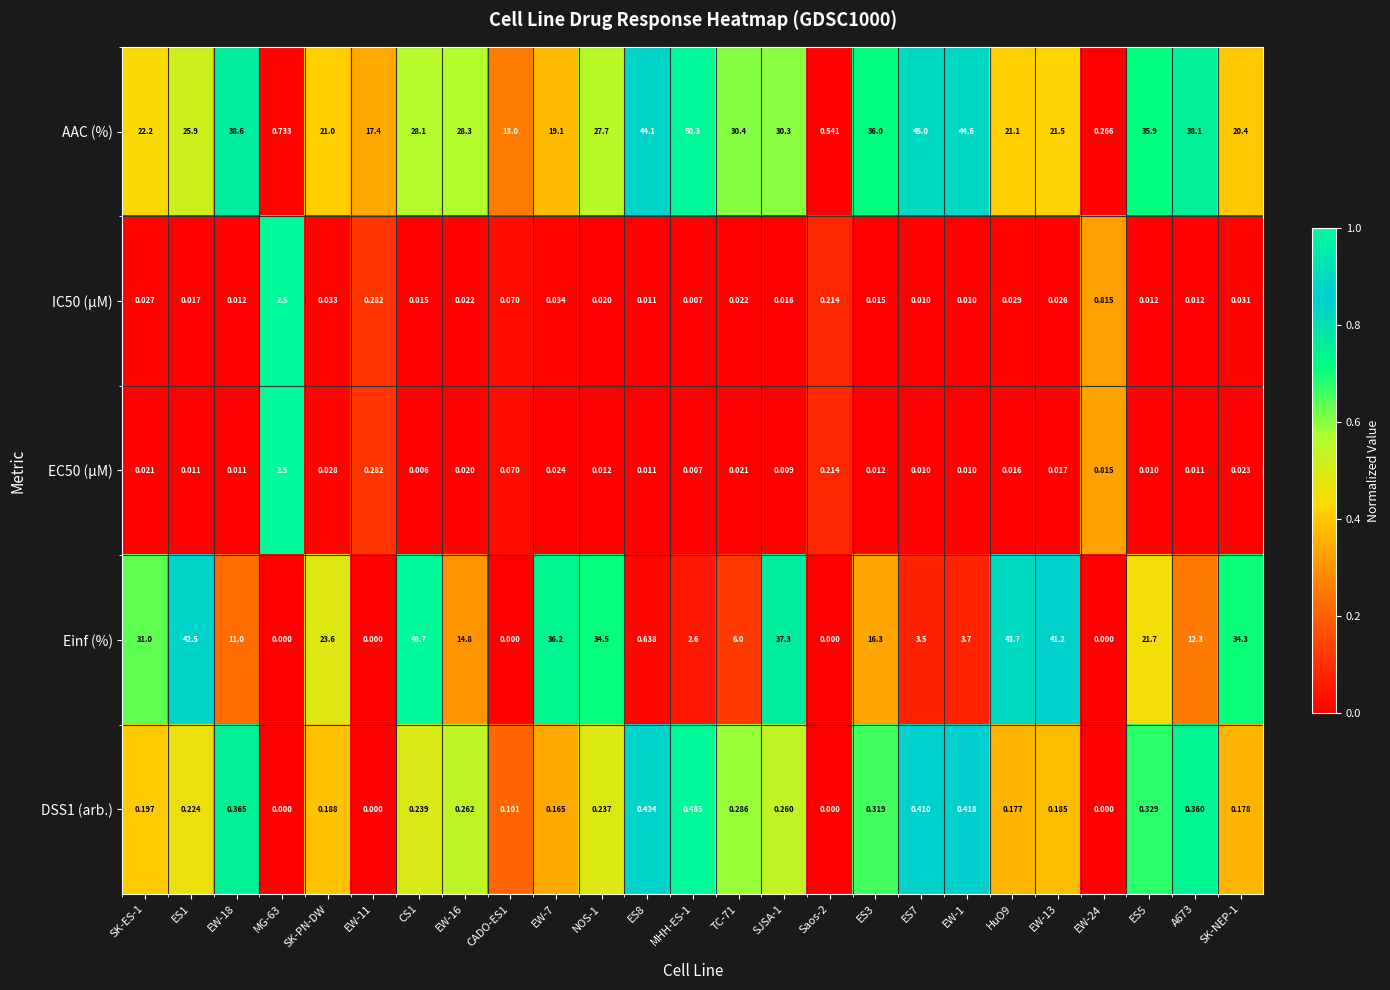

At how many categories does at least one series exceed 0?

25